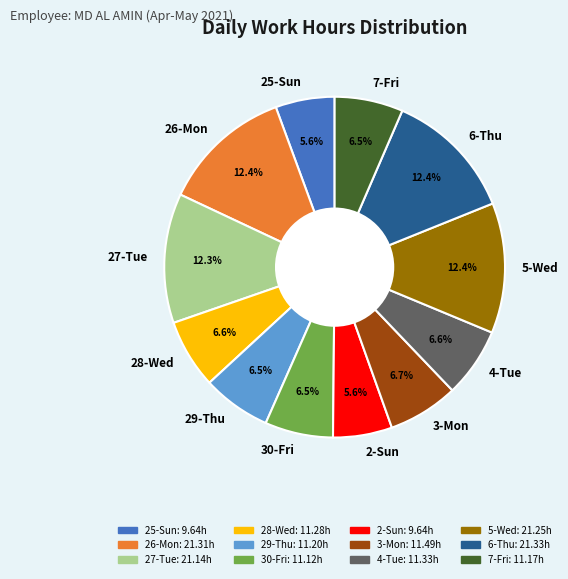

To the nearest percent, what is the average slice percentage?

8%